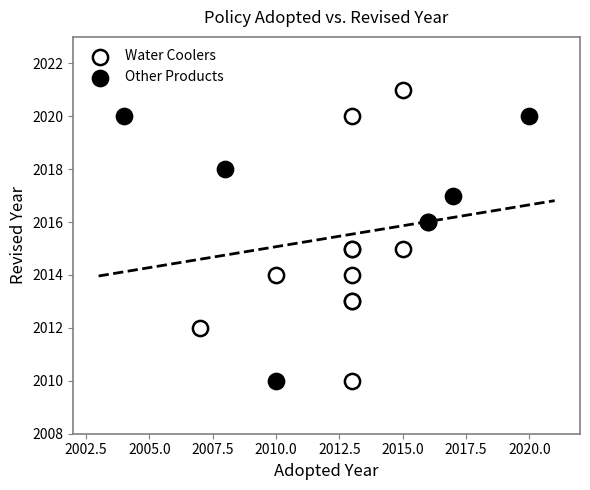

Which series has the largest Y range (max minus min)?

Water Coolers